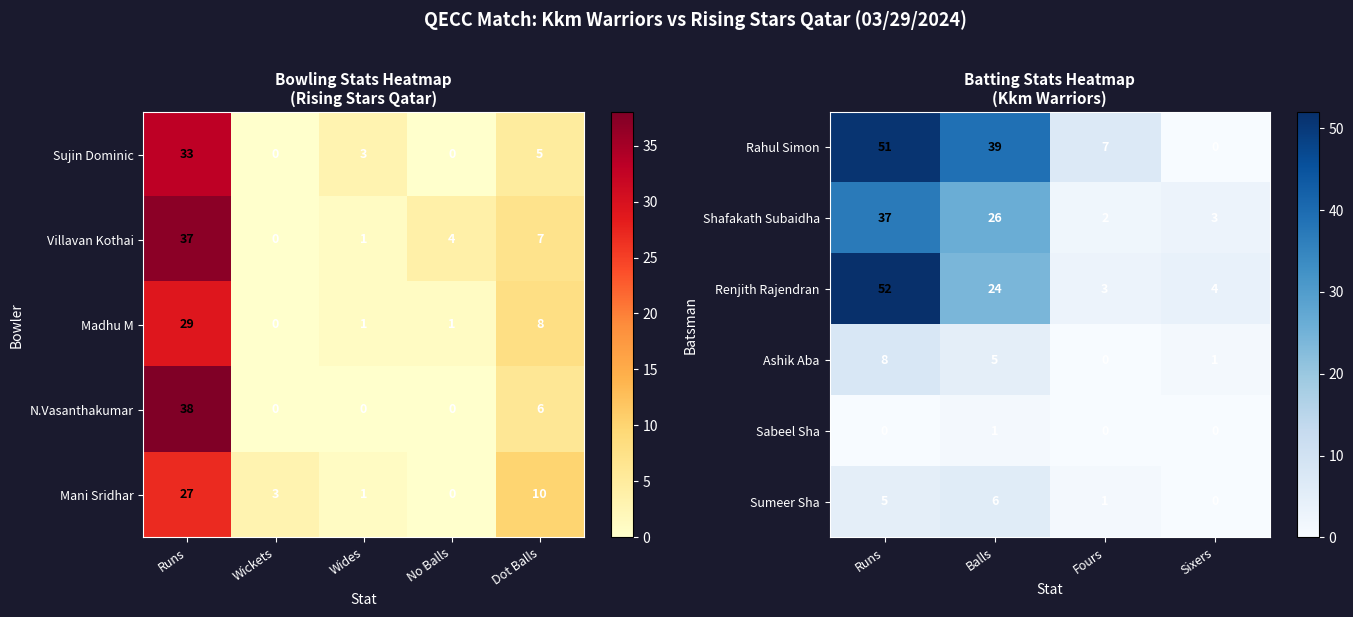

The value of Rahul Simon at Fours is 12. True or false?

False